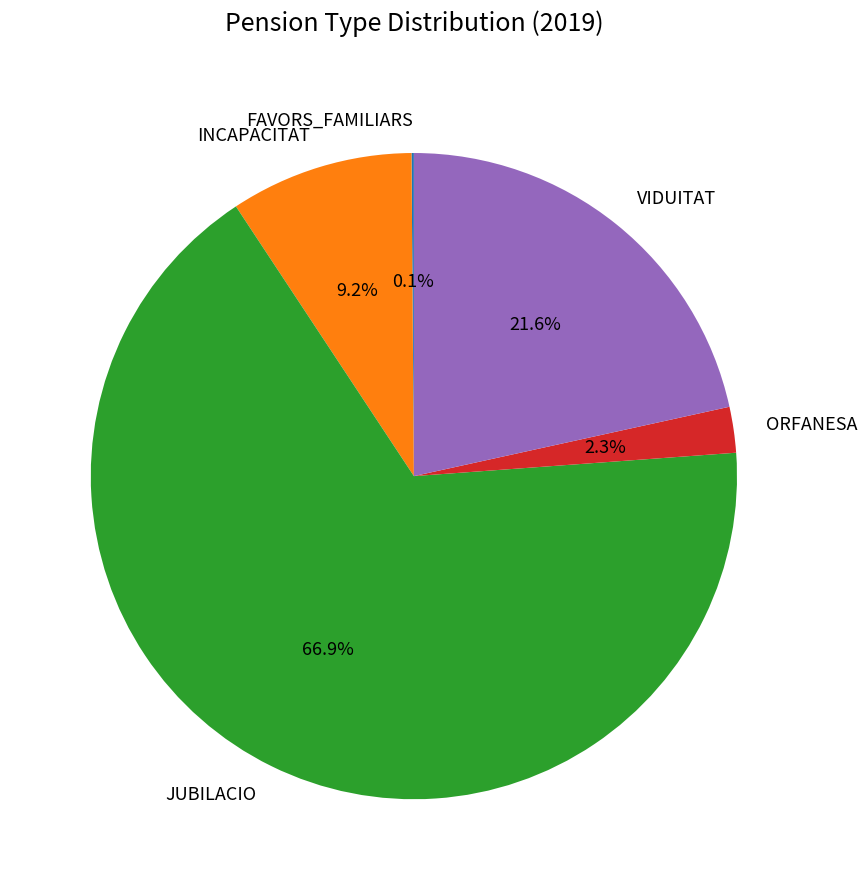

Is there a majority slice in this chart?

Yes